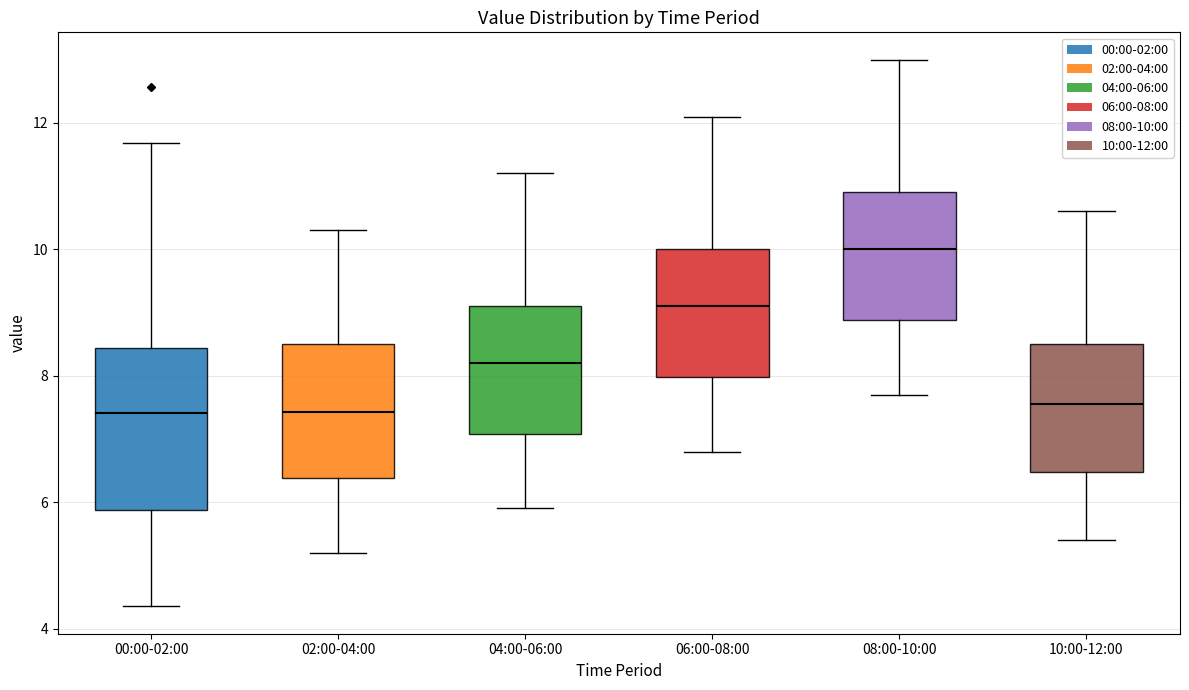

Where is the upper edge of the box for 00:00-02:00 on the y-axis? The values are not printed on the chart, so give them approximately, as read against the axis.

8.4